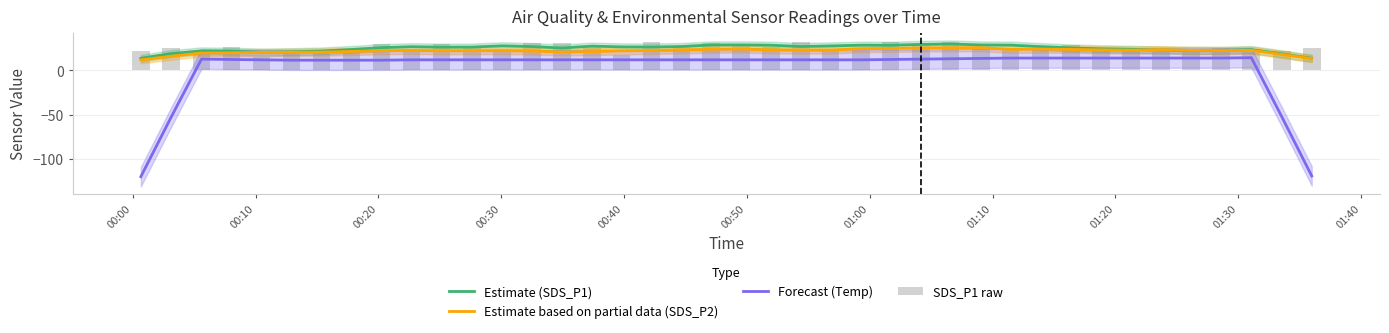

At how many categories does at least one series exceed 3?

40